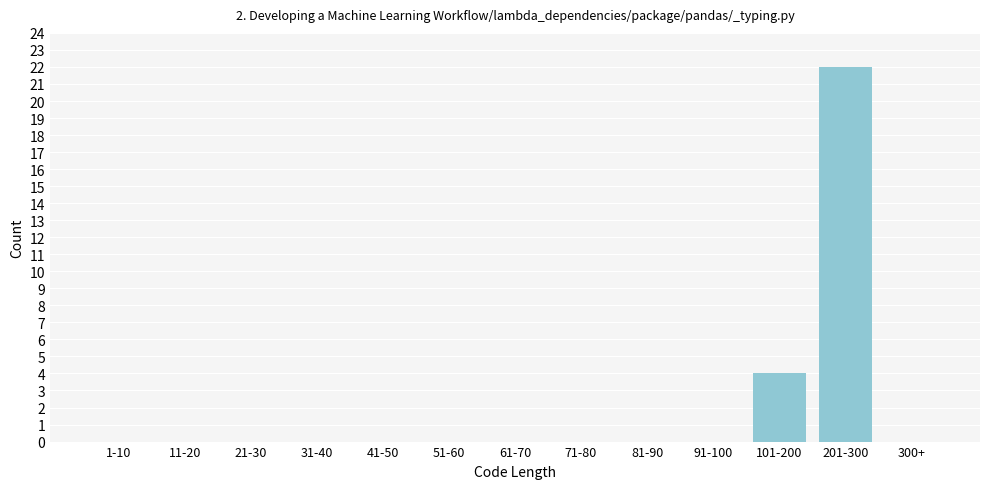

Reading right to left, list all the values displayed in this chart.

300+=0	201-300=22	101-200=4	91-100=0	81-90=0	71-80=0	61-70=0	51-60=0	41-50=0	31-40=0	21-30=0	11-20=0	1-10=0